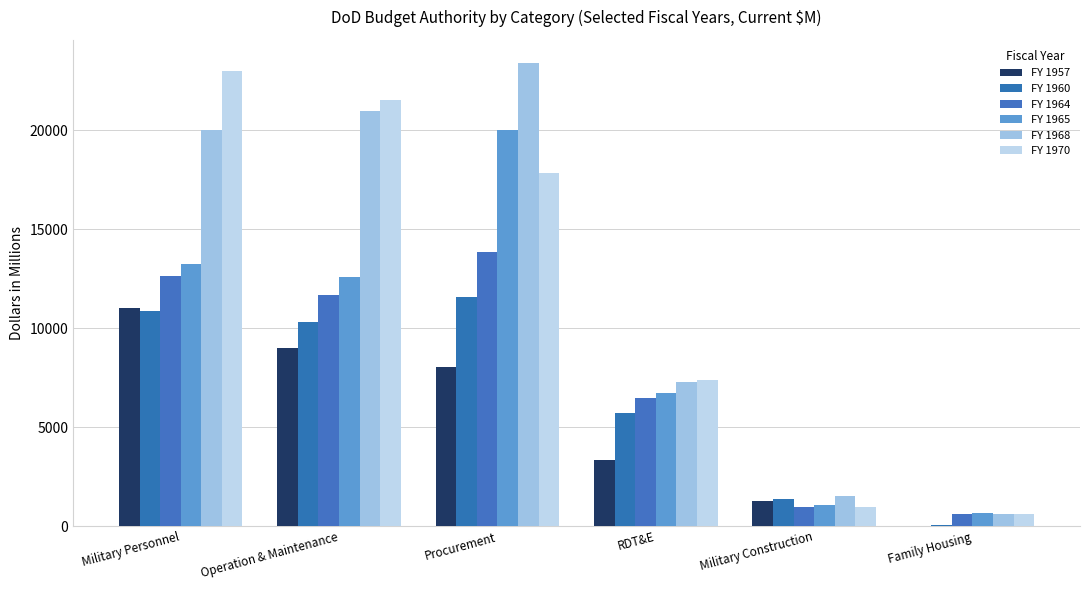

What is the sum of the FY 1970 values at Procurement and RDT&E?

25273